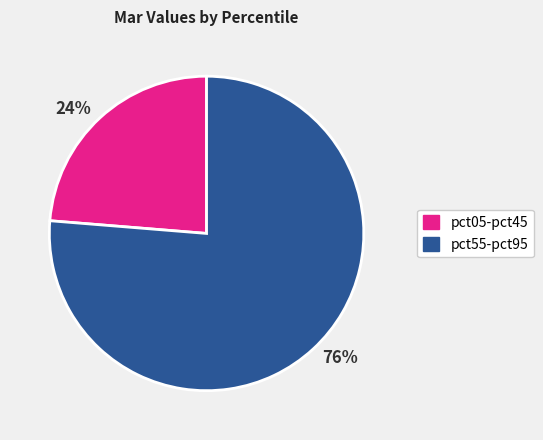

Is it true that pct05-pct45 is 36% of the pie?

False